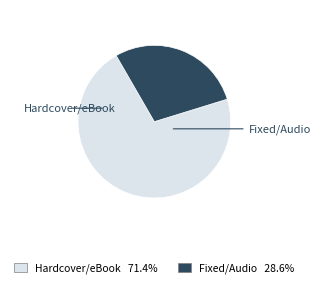

Is there a majority slice in this chart?

Yes